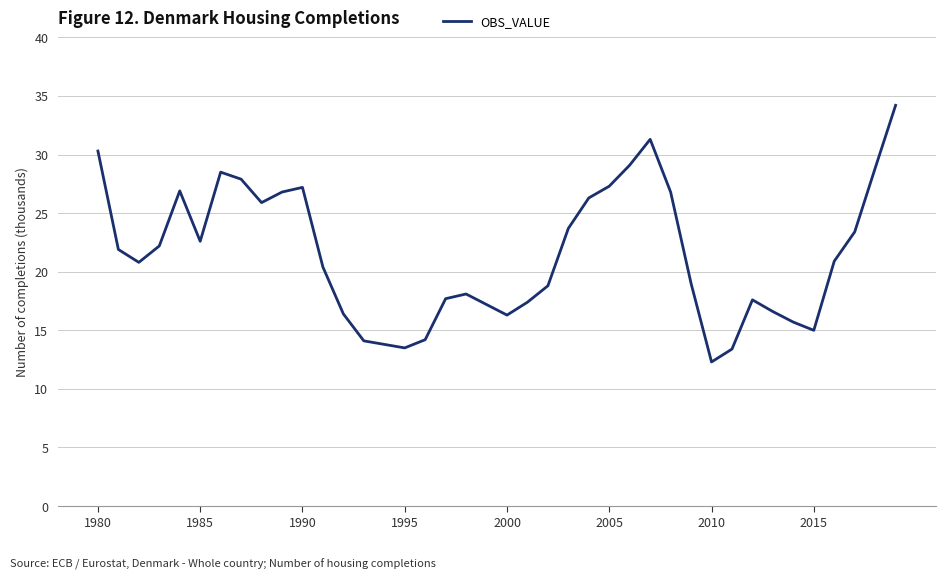

How many distinct data groups are displayed?

1